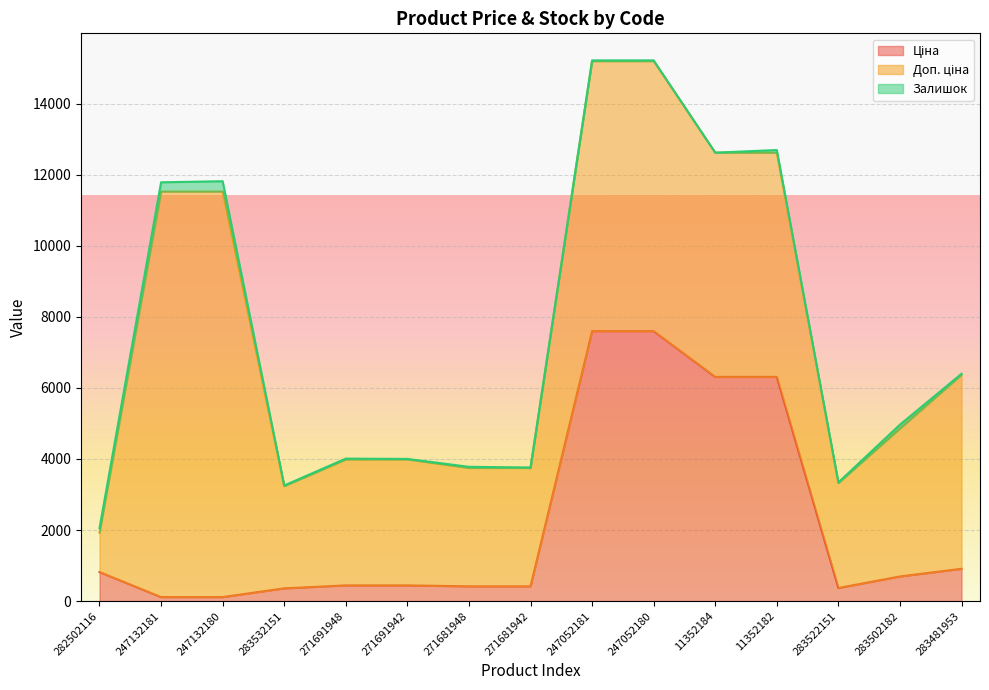

At how many categories does at least one series exceed 64?

15